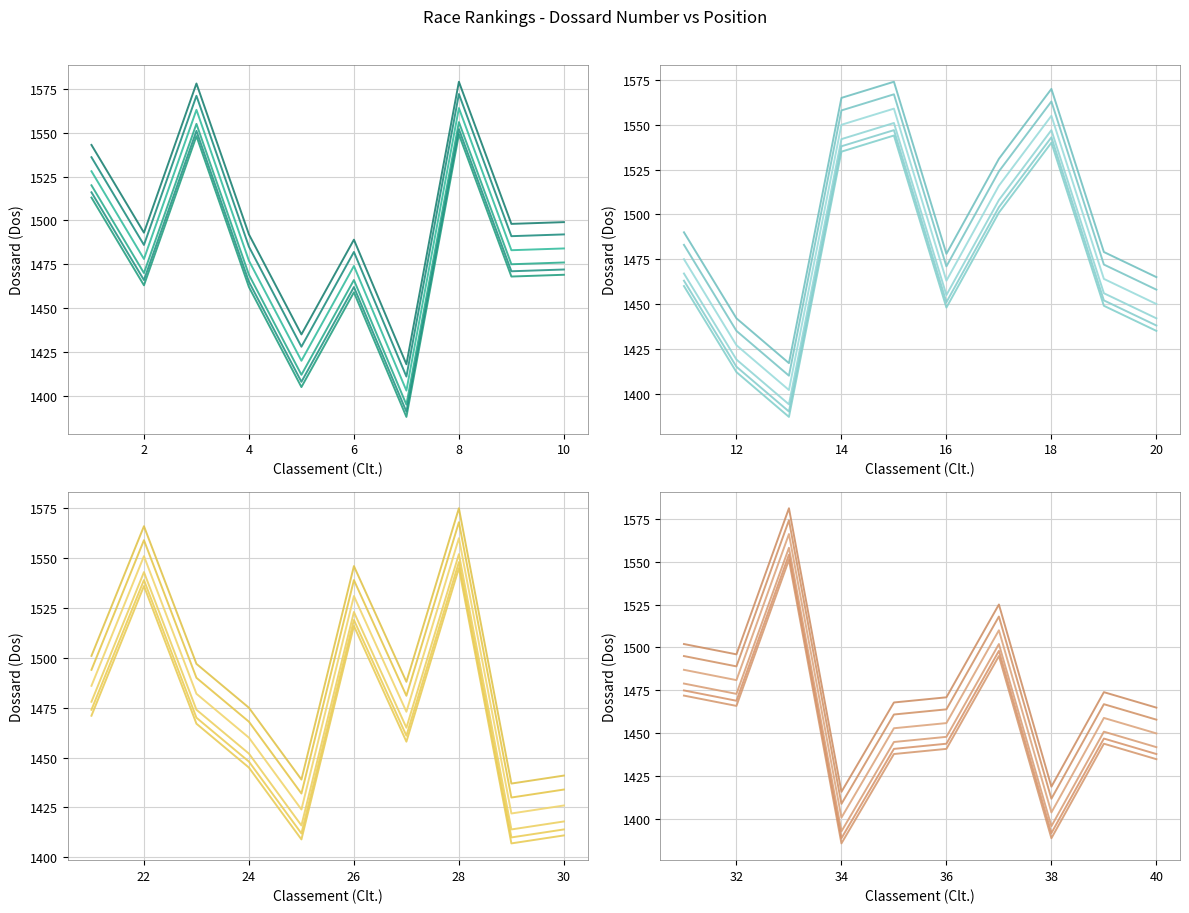

At 2, list the series in order from largest to smallest.

series_4, series_3, series_2, series_1, series_5, series_0